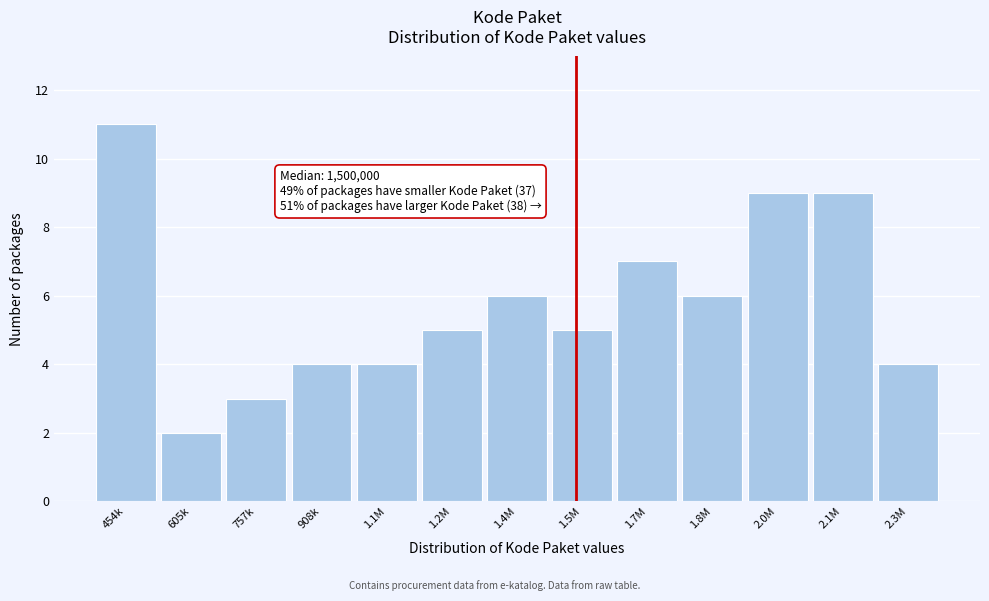

Reading right to left, extract all data points from this chart.

4	9	9	6	7	5	6	5	4	4	3	2	11